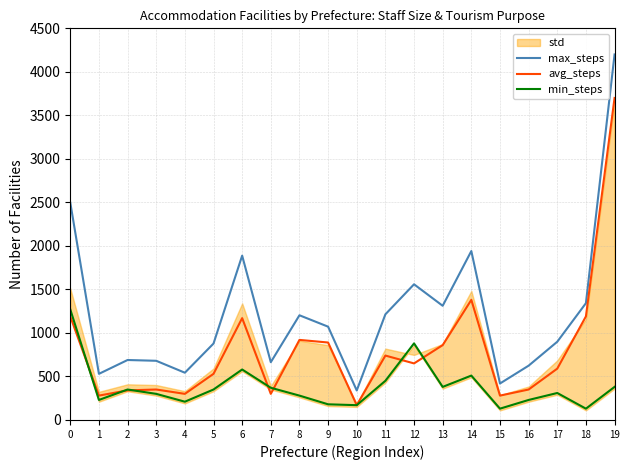

Which has a higher value, 6 or 18?

6